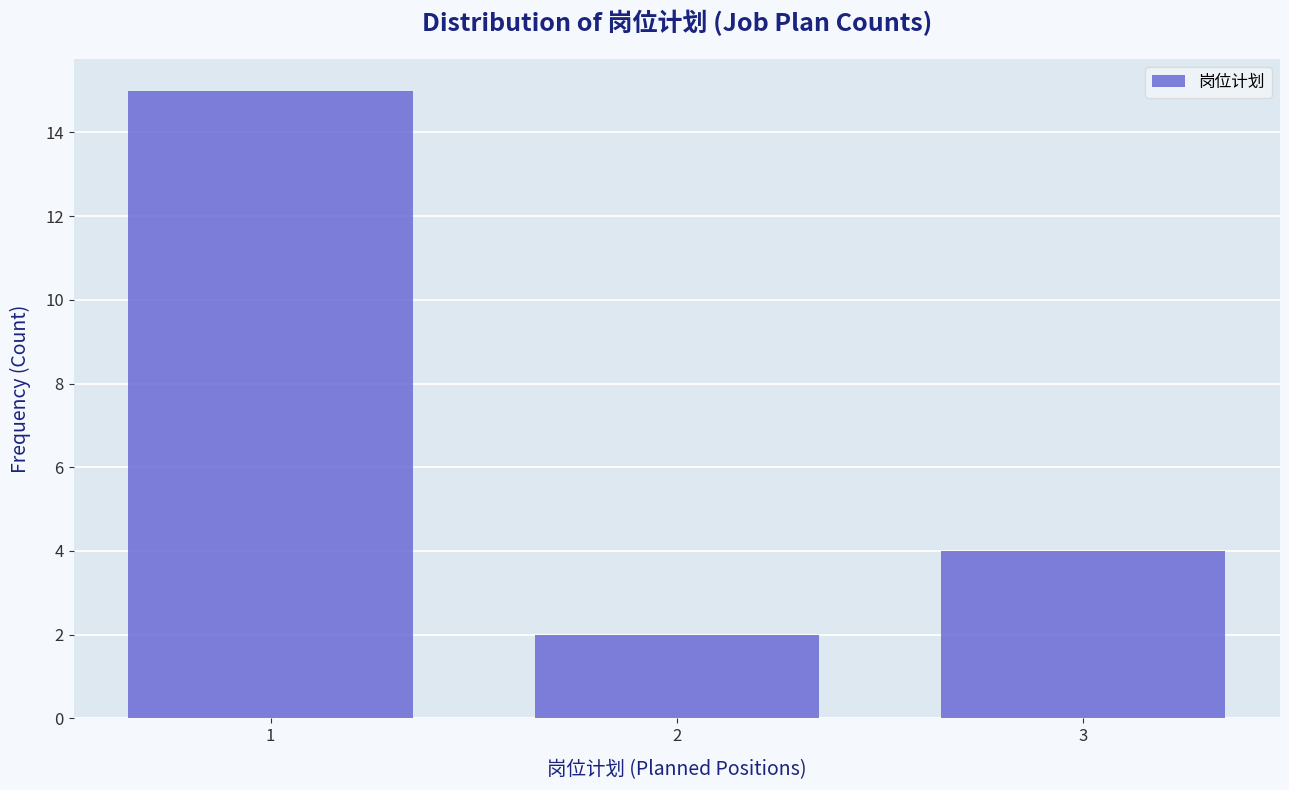

What is the height of the bar covering 0.5 to 1.5 on the x-axis? The values are not printed on the chart, so give them approximately, as read against the axis.

15